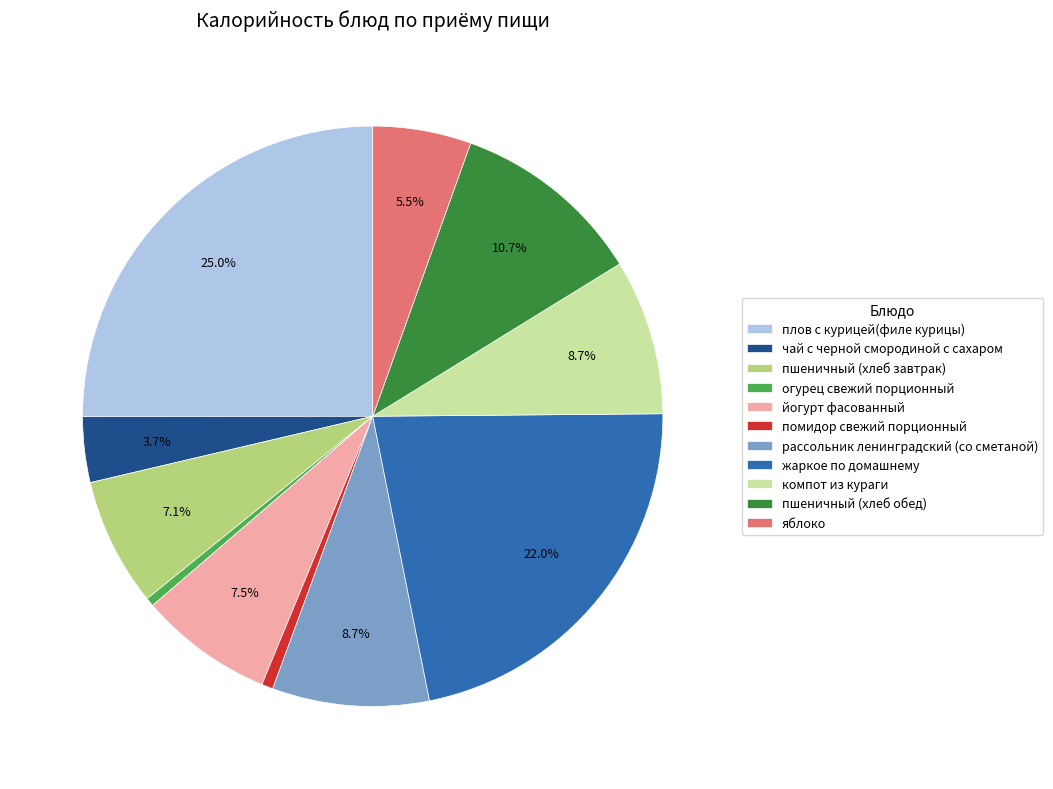

Which slice is the largest?

плов с курицей(филе курицы)